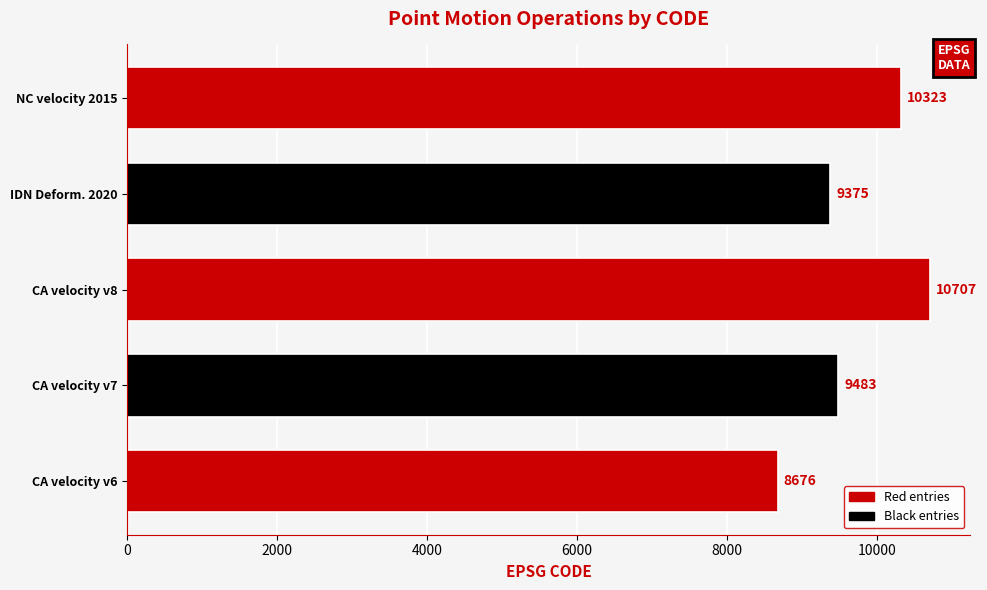

What is the difference between the maximum and minimum values?

2031